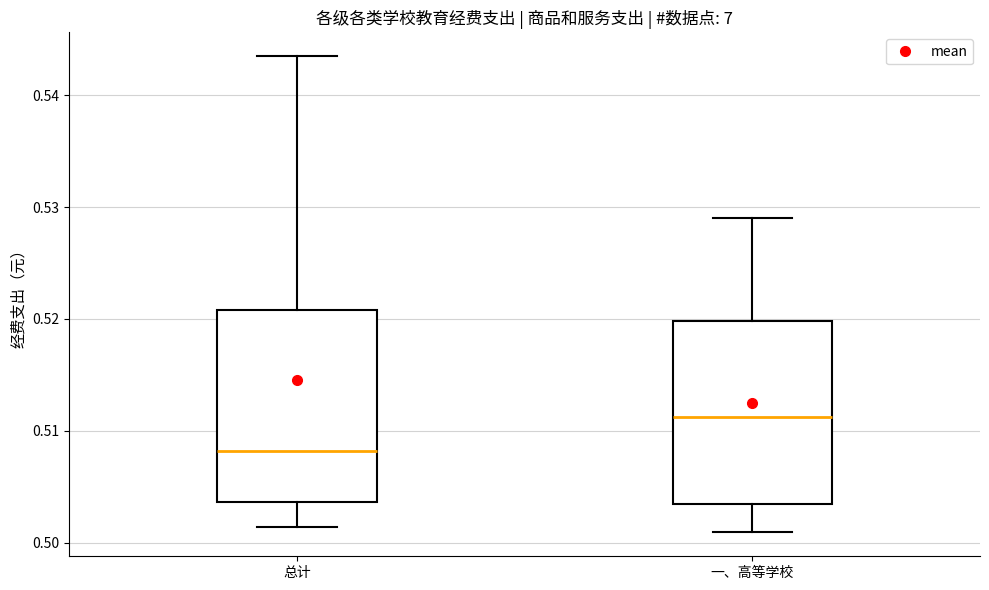

Reading left to right, transcribe this box plot: for each box, give where its median line is, the range the box spans, and where its two whiskers end, as read against the y-axis. The values are not printed on the chart, so give them approximately, as read against the axis.

总计: median 0.508, box 0.504 to 0.521, whiskers 0.501 to 0.544
一、高等学校: median 0.511, box 0.503 to 0.520, whiskers 0.501 to 0.529